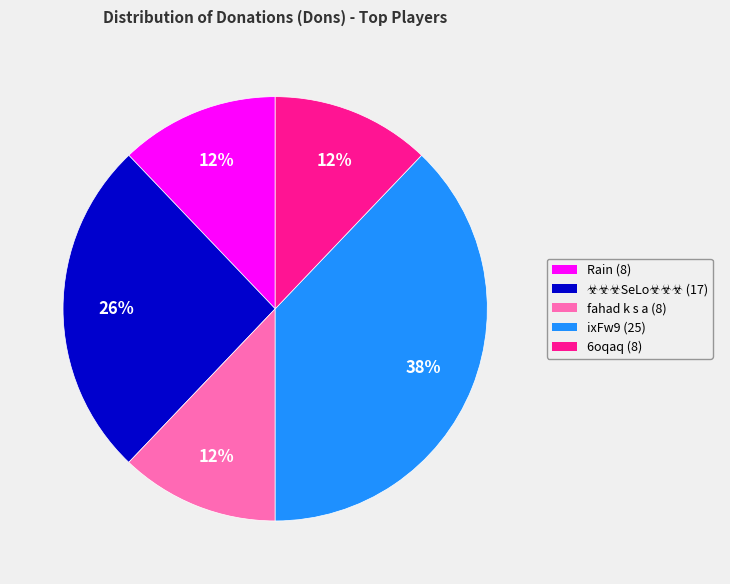

Approximately how many times larger is the value at Rain (8) compared to 6oqaq (8)?

1.0